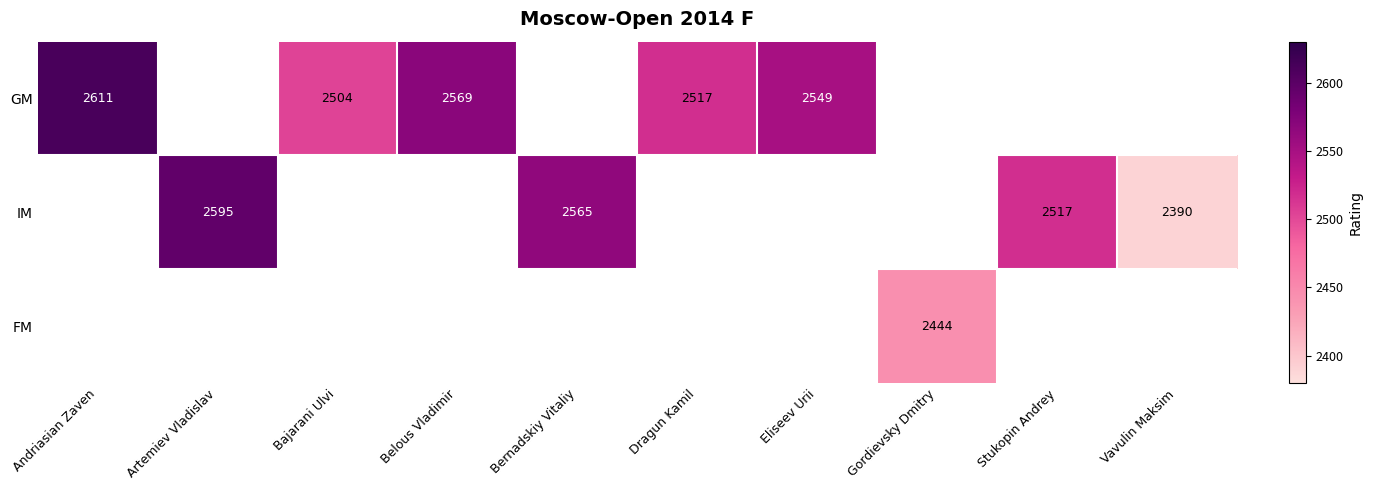

How many distinct data groups are displayed?

3